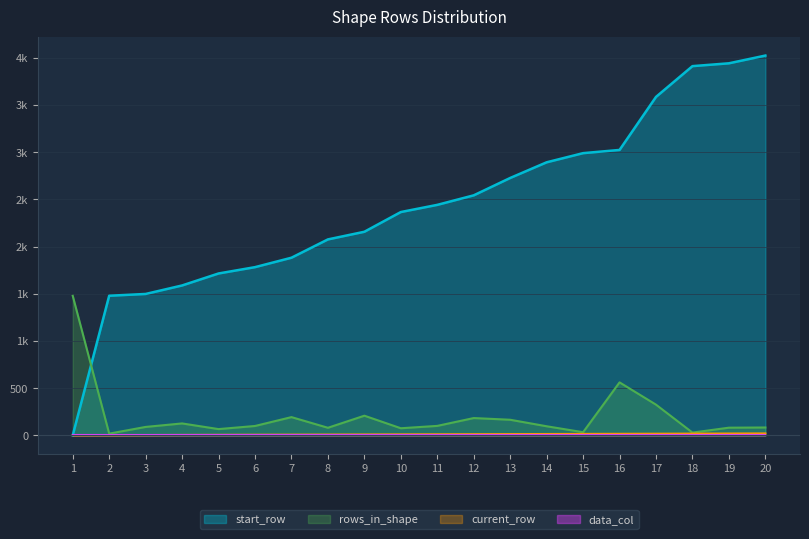

Is the value of rows_in_shape at 16 greater than the value of current_row at 2?

Yes